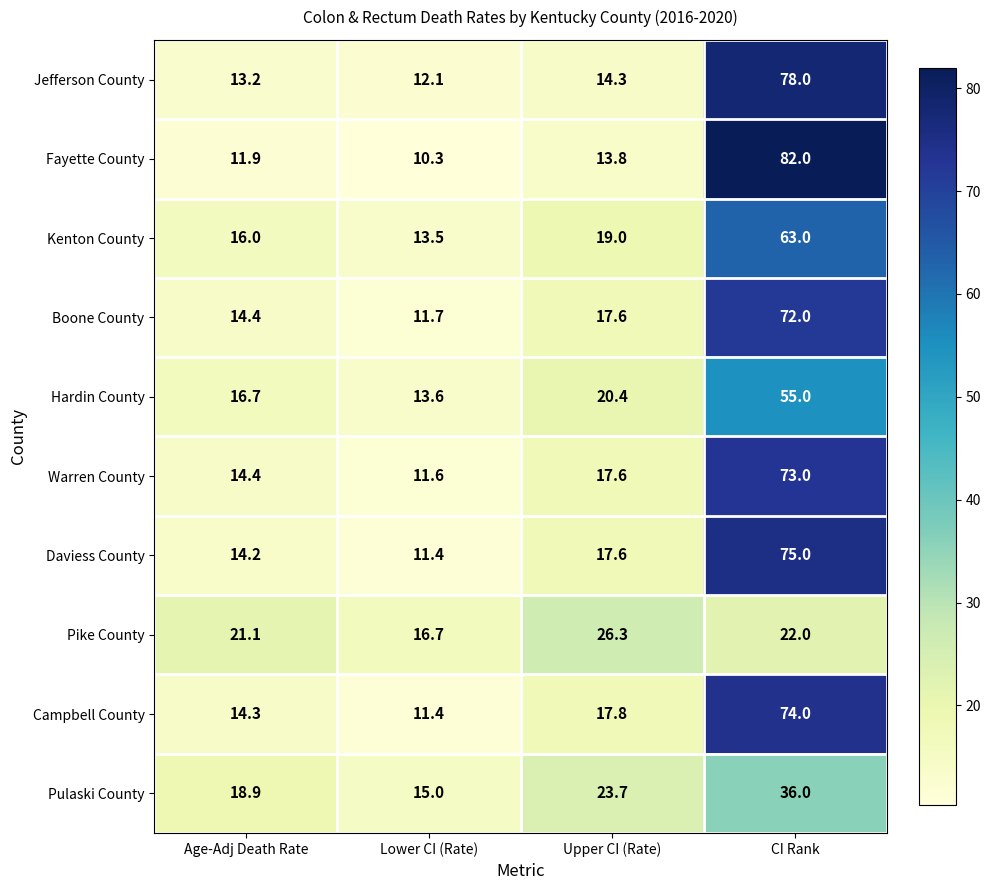

What is the minimum value for Boone County?

11.7